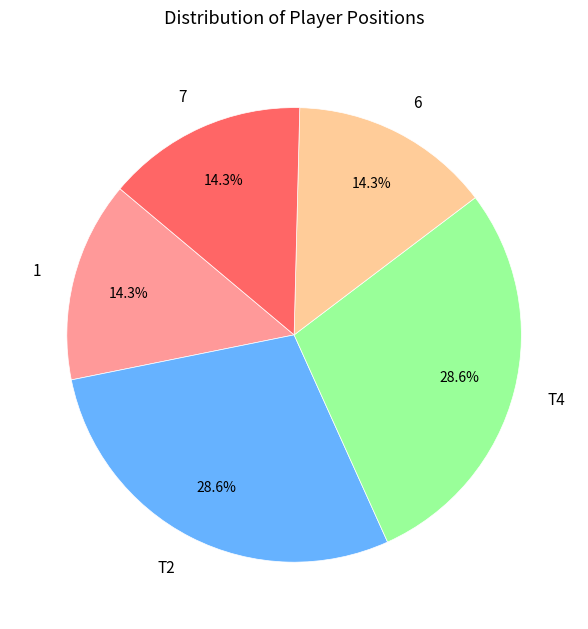

Is the sum of T2 and 7 greater than half?

No